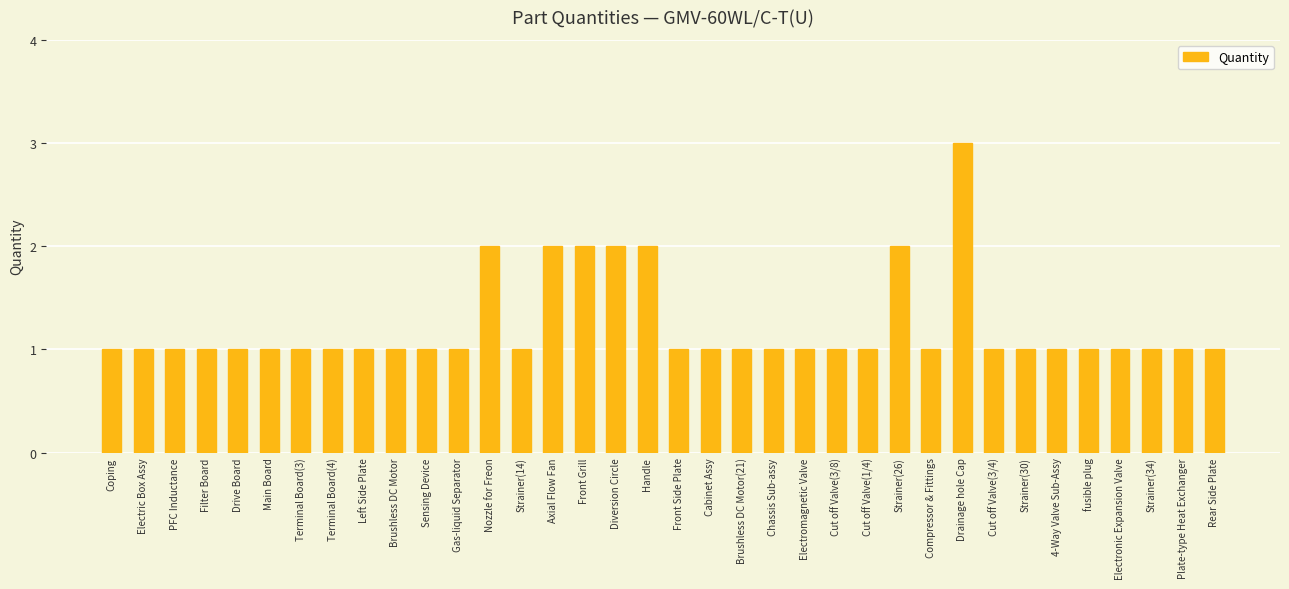

What is the value of the 29th bar from the left?

1